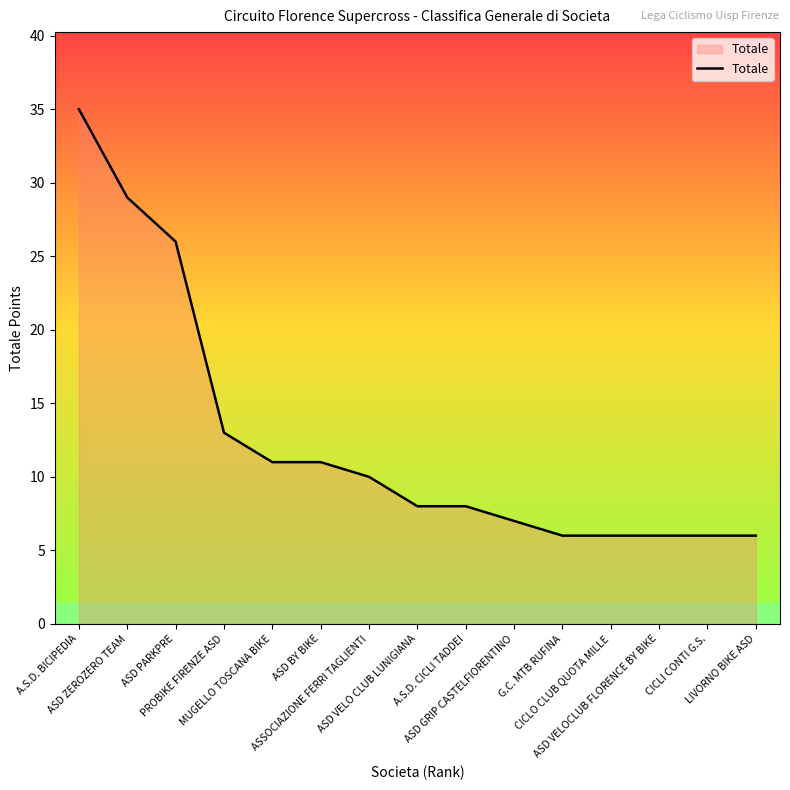

What is the minimum value shown in the chart?

6